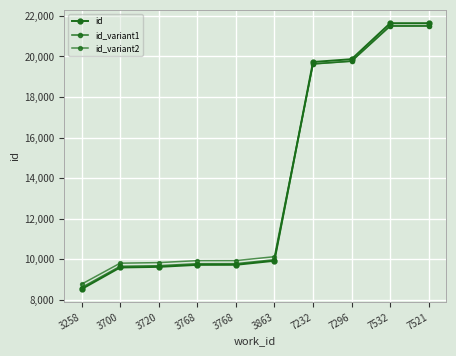

The id series shows 30656.4 at 7532. True or false?

False